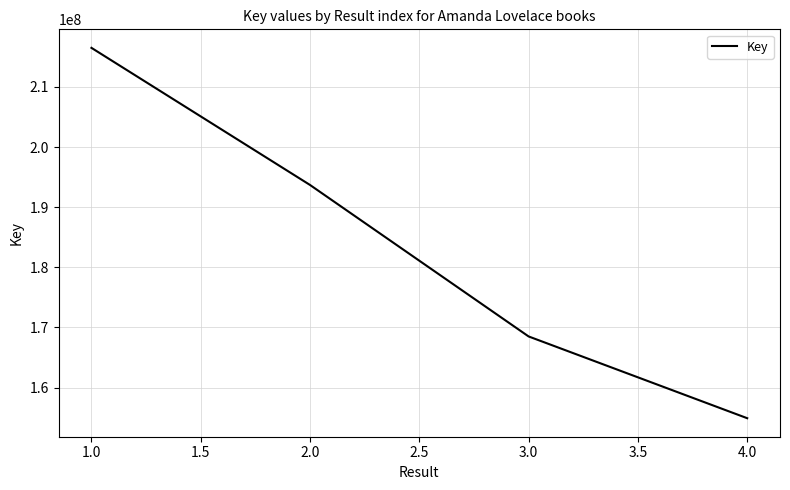

Read the value at 4.0, to the nearest 100.

154909900